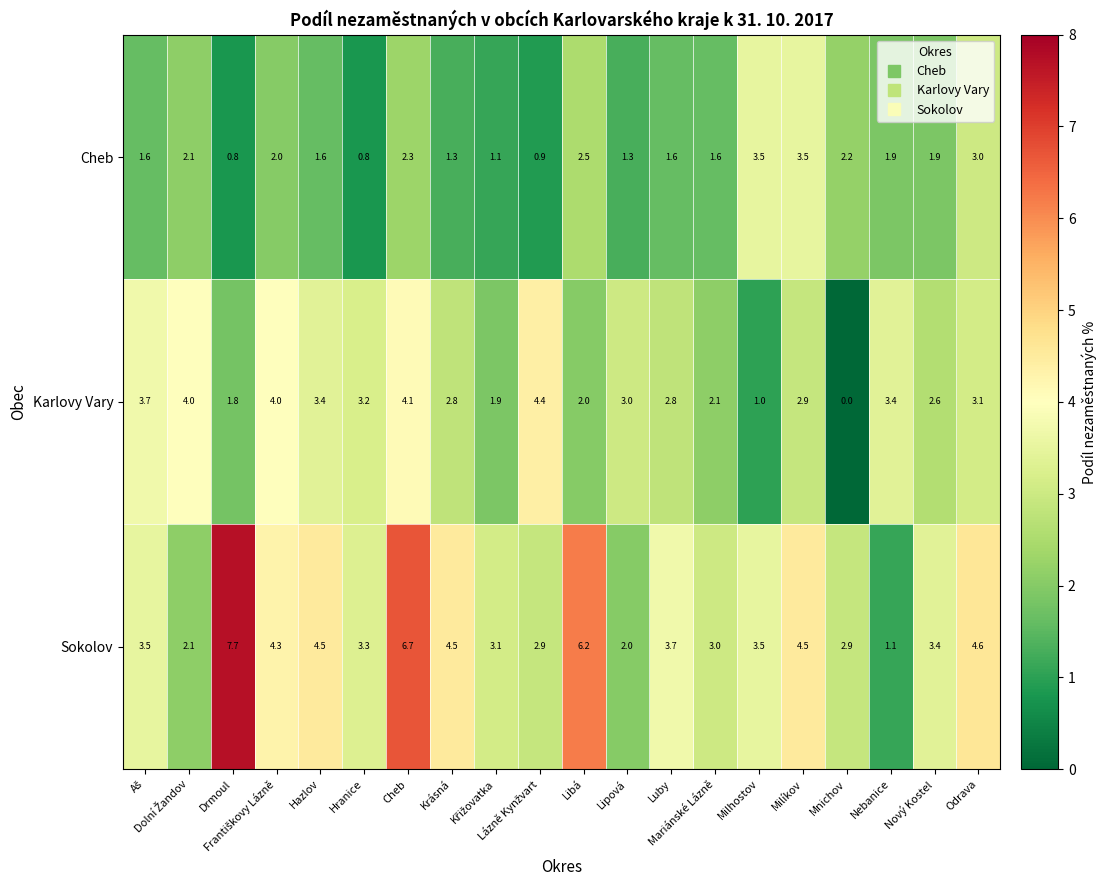

Count the number of categories in the chart.

20